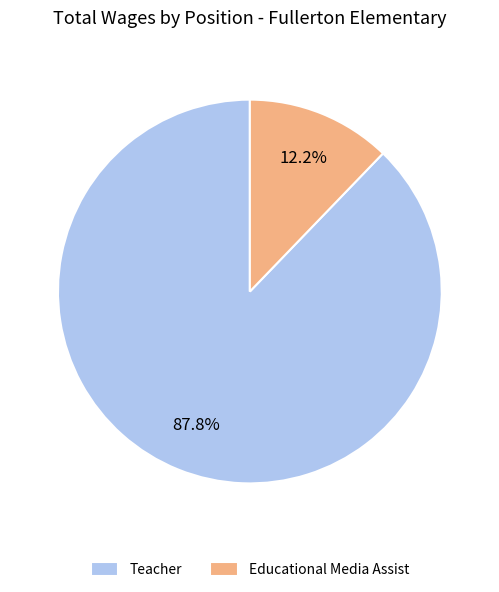

To the nearest percent, what is the difference between the Educational Media Assist and Teacher slice percentages?

76%